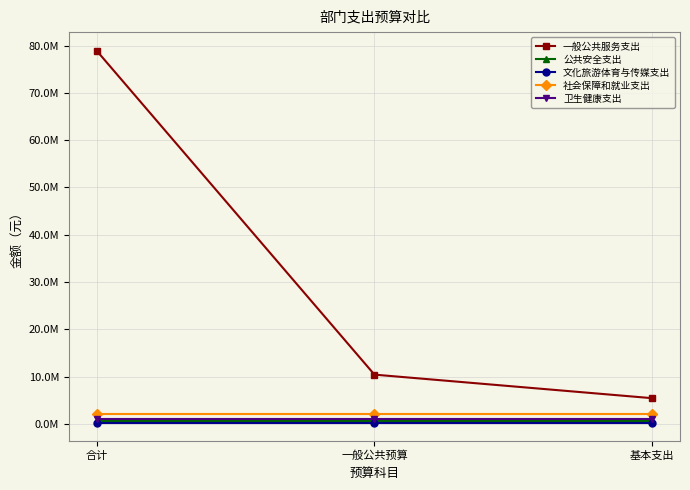

What are all the series names shown in the legend?

一般公共服务支出, 公共安全支出, 文化旅游体育与传媒支出, 社会保障和就业支出, 卫生健康支出